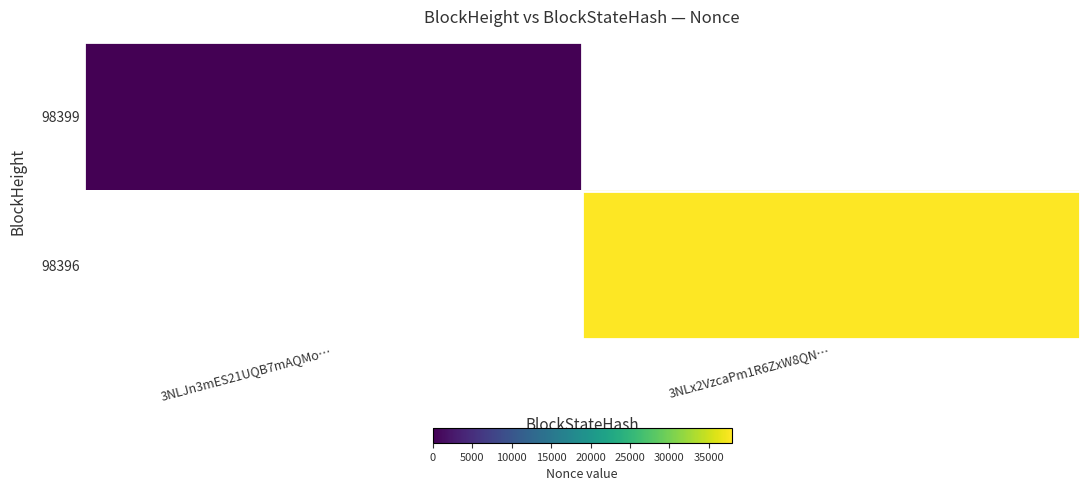

At how many categories does at least one series exceed 18816?

1